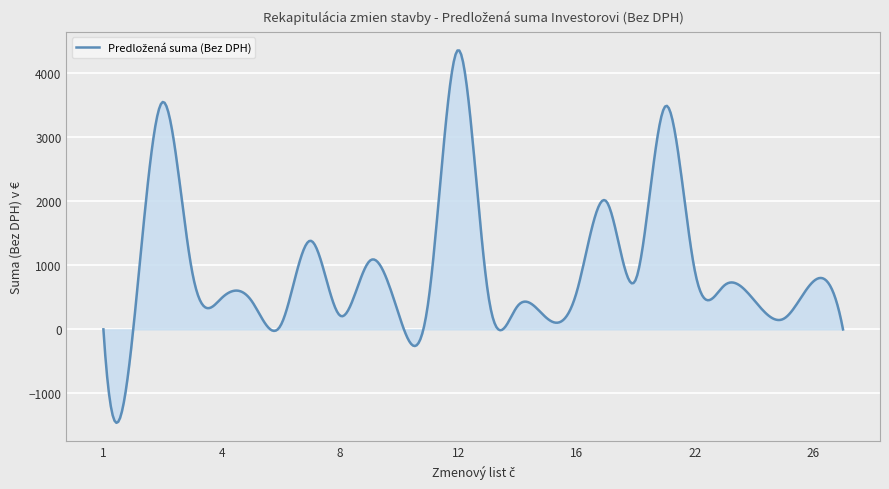

What is the difference between the maximum and minimum values?

5806.4